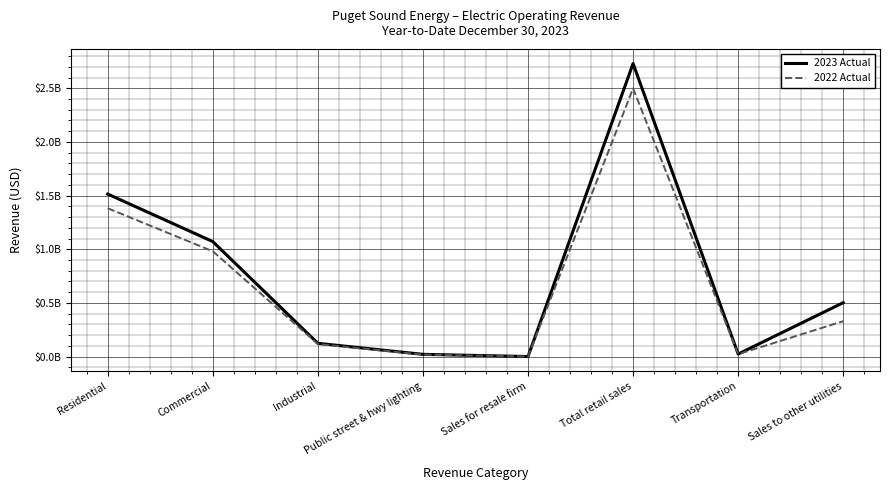

What are all the series names shown in the legend?

2023 Actual, 2022 Actual